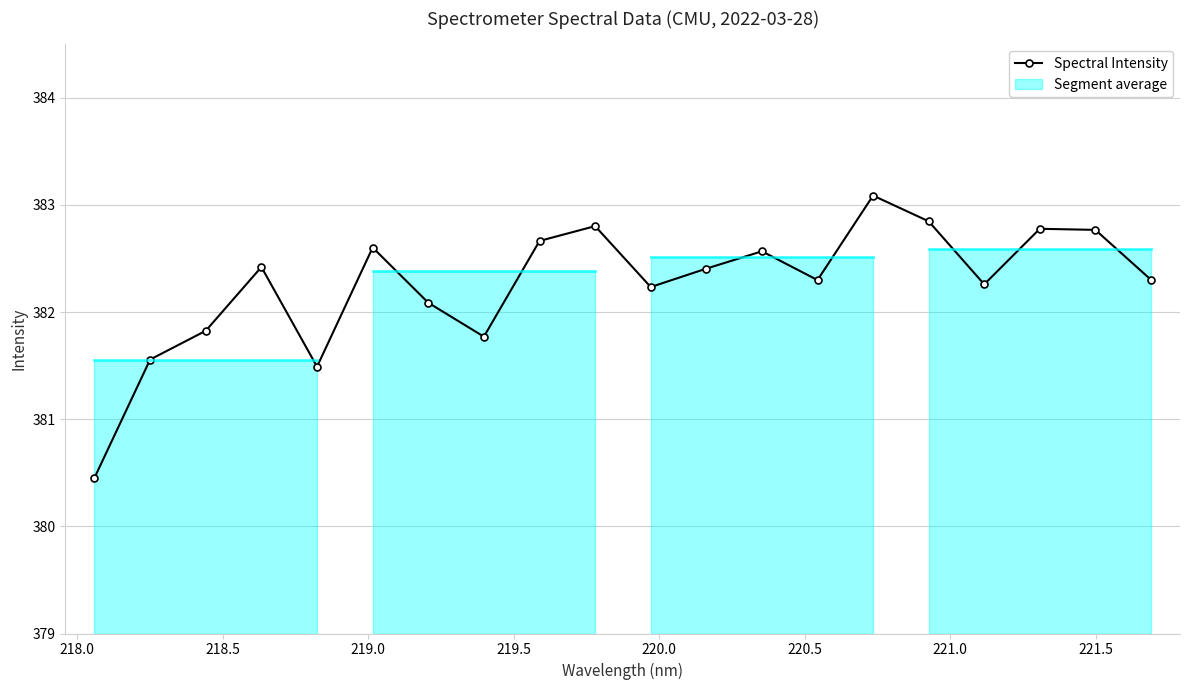

What is the lowest value of the Spectral Intensity series?

380.5